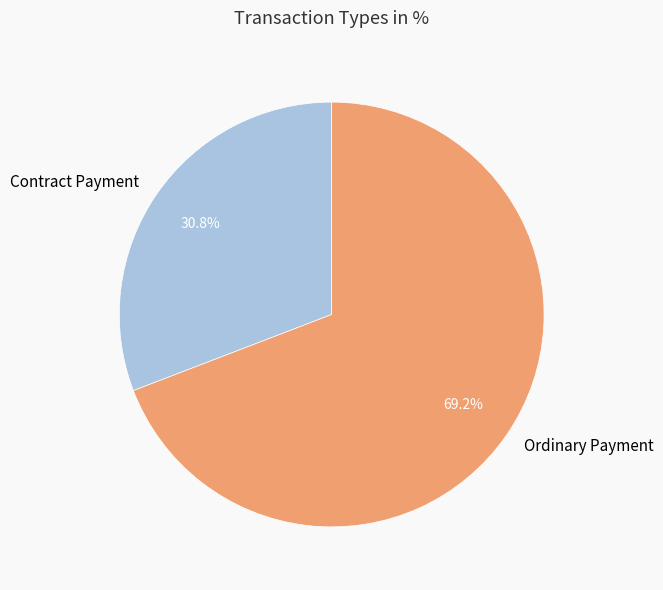

To the nearest percent, what is the difference between the Contract Payment and Ordinary Payment slice percentages?

38%